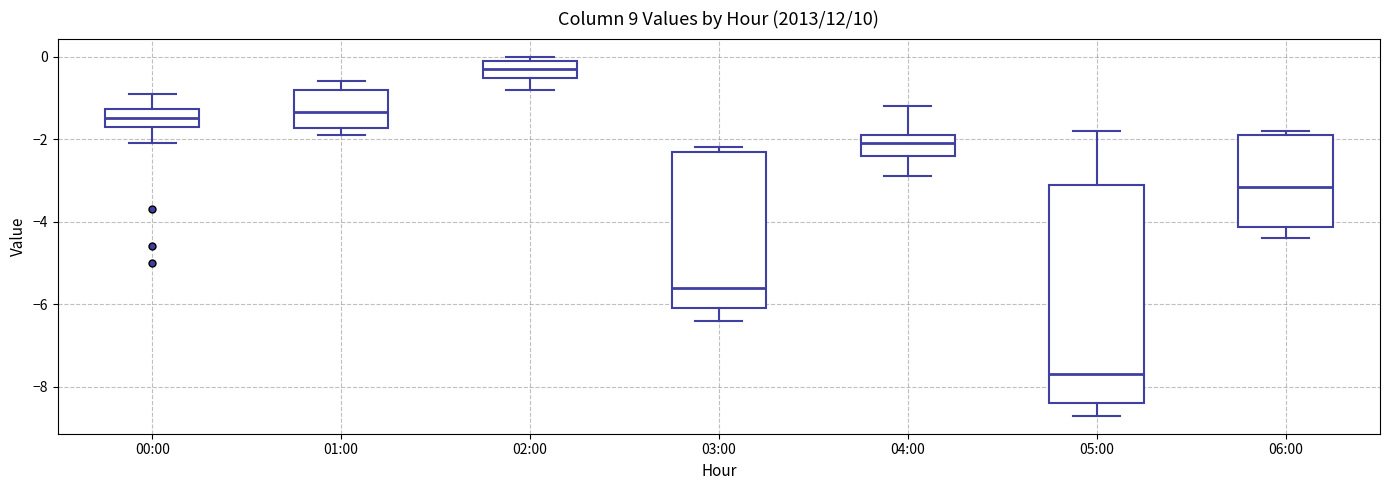

Where is the upper edge of the box for 05:00 on the y-axis? The values are not printed on the chart, so give them approximately, as read against the axis.

-3.0